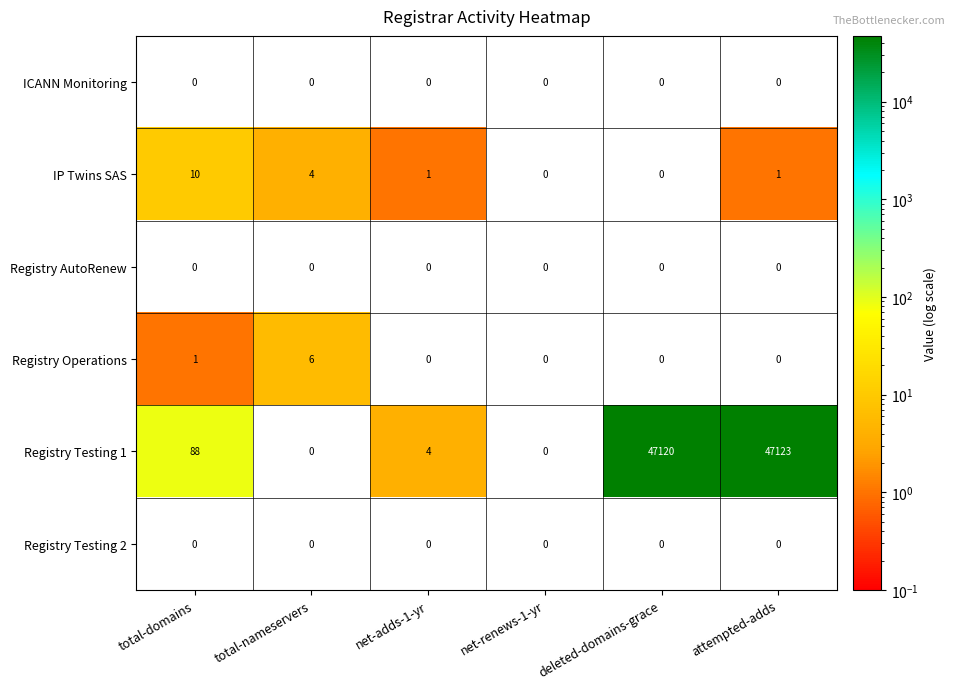

What is the spread (max minus min) of values at deleted-domains-grace?

47120